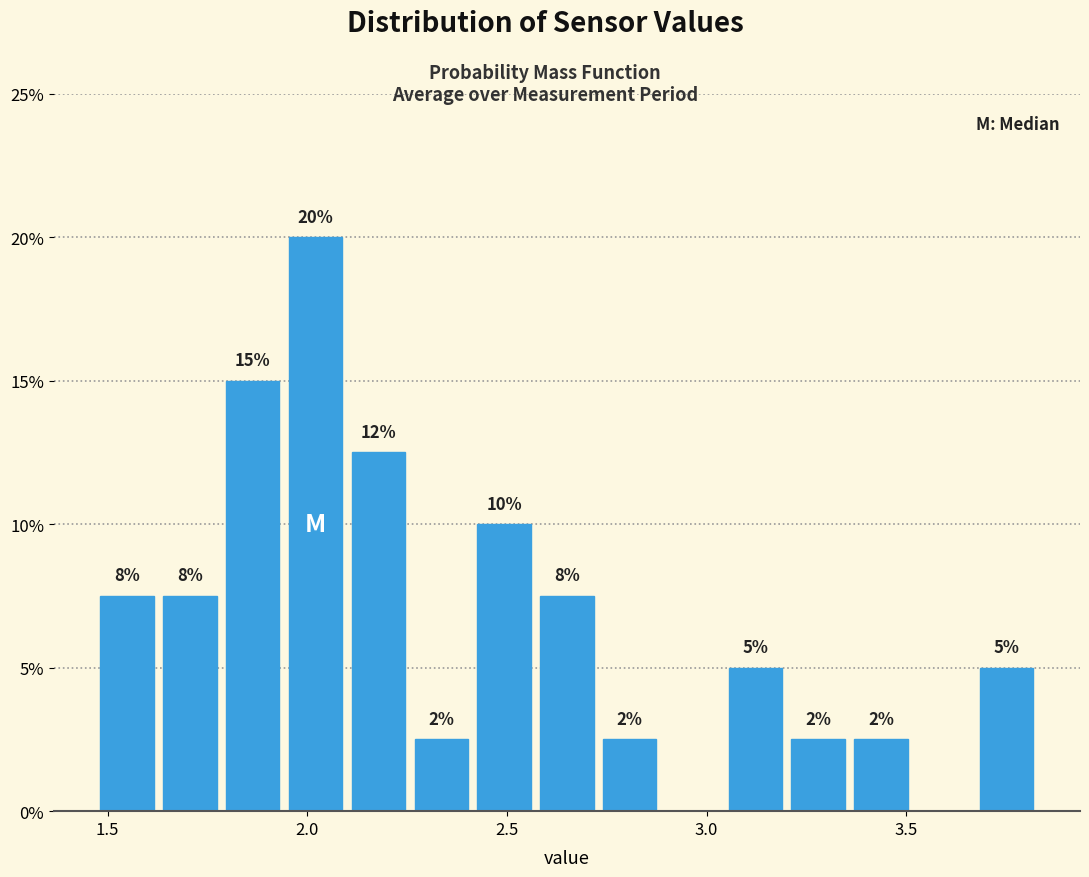

Read against the x-axis, roughly where is the centre of the tallest bar?

2.00